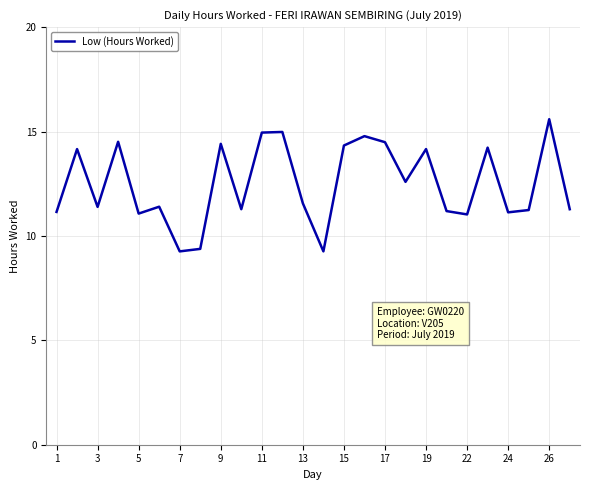

What is the minimum value shown in the chart?

9.3